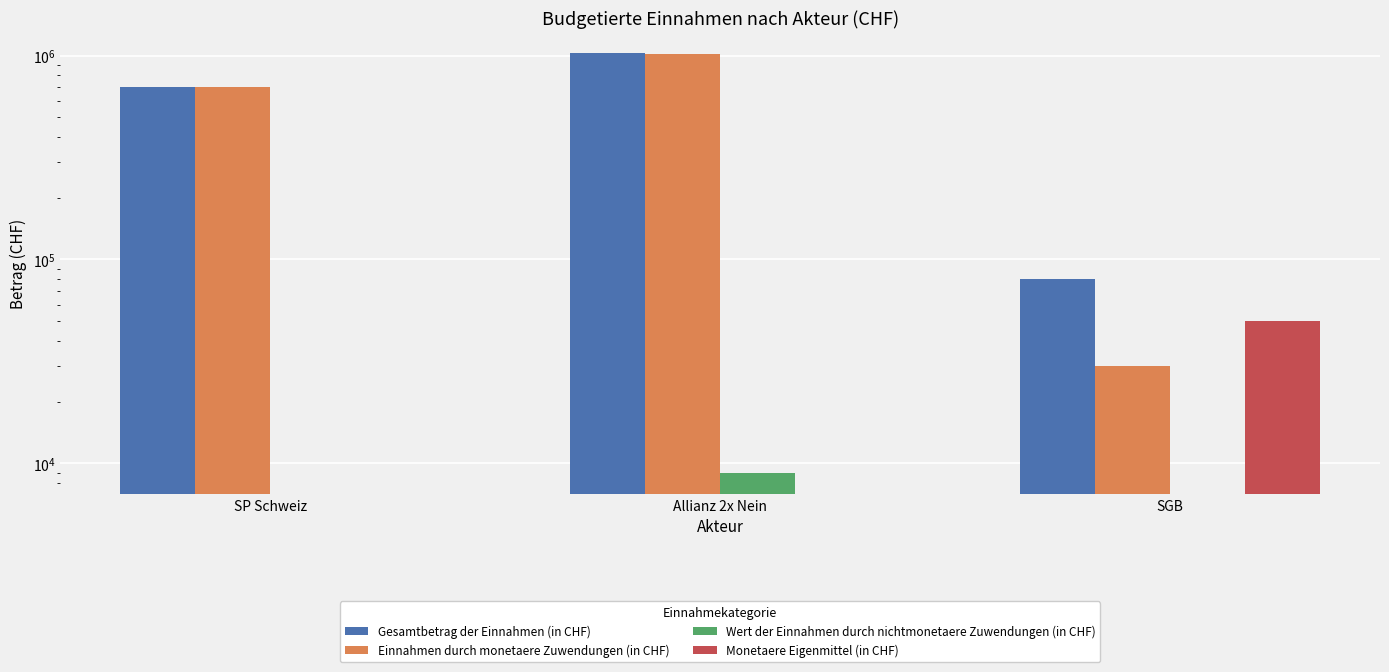

What is the sum of the Gesamtbetrag der Einnahmen (in CHF) values at Allianz 2x Nein and SP Schweiz?

1729000.0